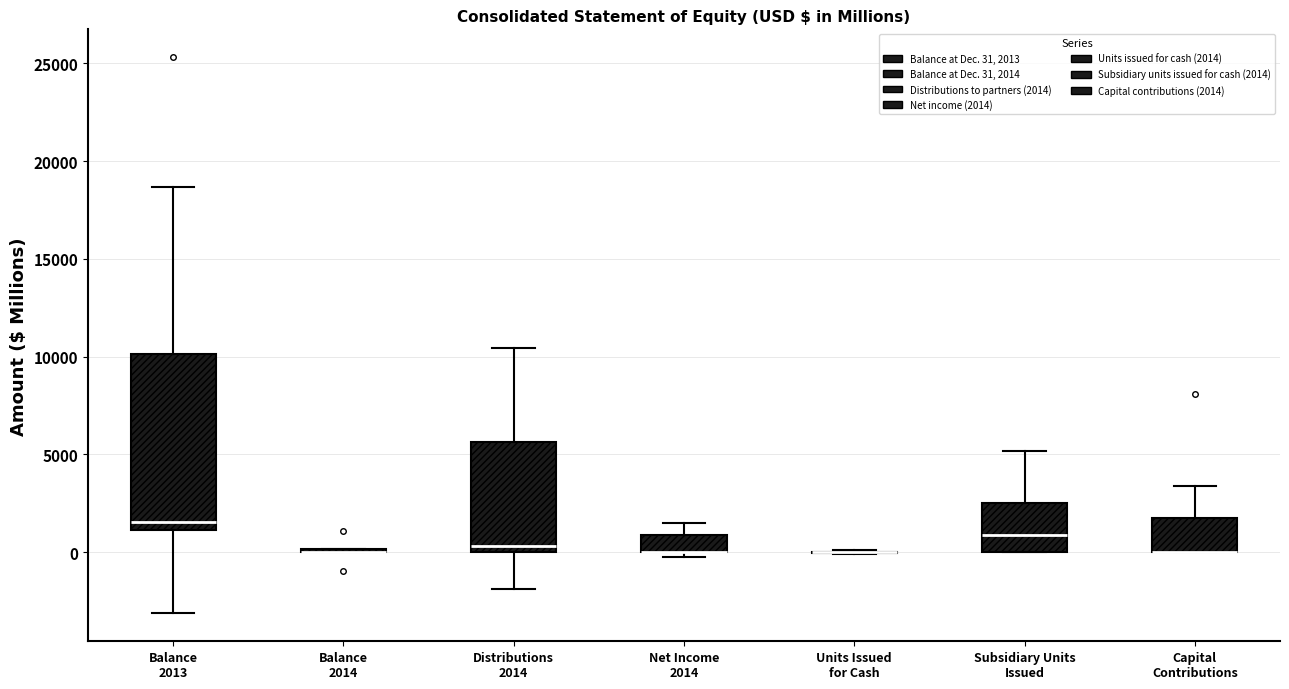

Reading left to right, read every box against the y-axis: the position of its median line, the range the box covers, and the ends of its whiskers. The values are not printed on the chart, so give them approximately, as read against the axis.

Balance 2013: median 1500, box 1000 to 10000, whiskers -3000 to 18500
Balance 2014: box collapsed to a line at 0, whiskers 0 to 0
Distributions 2014: median 500, box 0 to 5500, whiskers -2000 to 10500
Net Income 2014: median 0 (drawn on the box's lower edge), box 0 to 1000, whiskers 0 (just below the box's lower edge) to 1500
Units Issued for Cash: box collapsed to a line at 0, whiskers 0 to 0
Subsidiary Units Issued: median 1000, box 0 to 2500, whiskers 0 to 5000
Capital Contributions: median 0 (drawn on the box's lower edge), box 0 to 2000, whiskers 0 to 3500